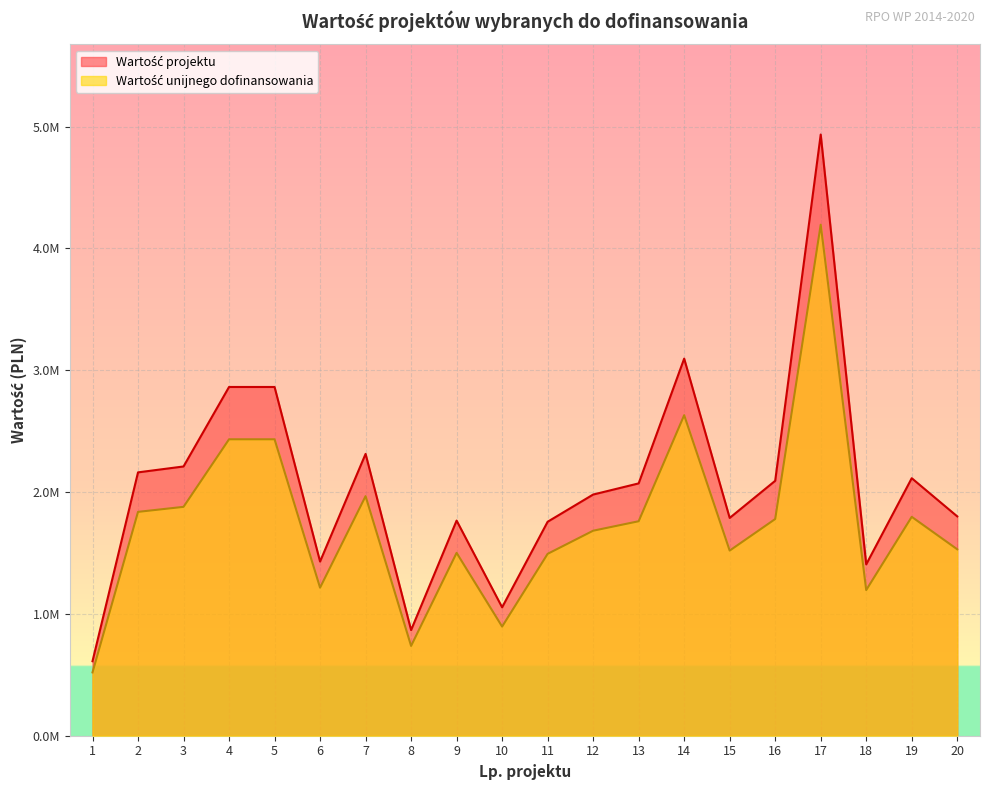

How many categories are shown in the chart?

20